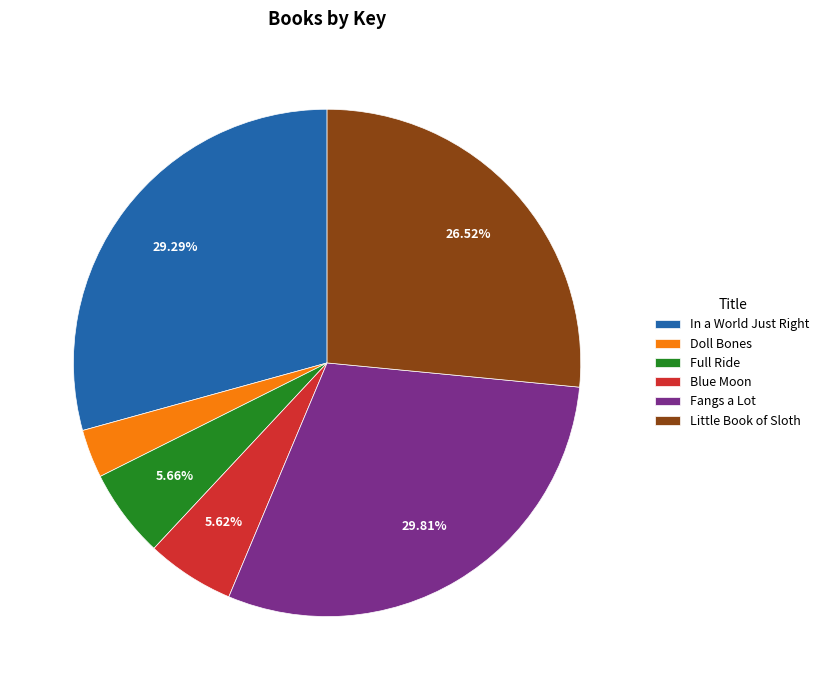

Approximately how many times larger is the value at Full Ride compared to Blue Moon?

1.0